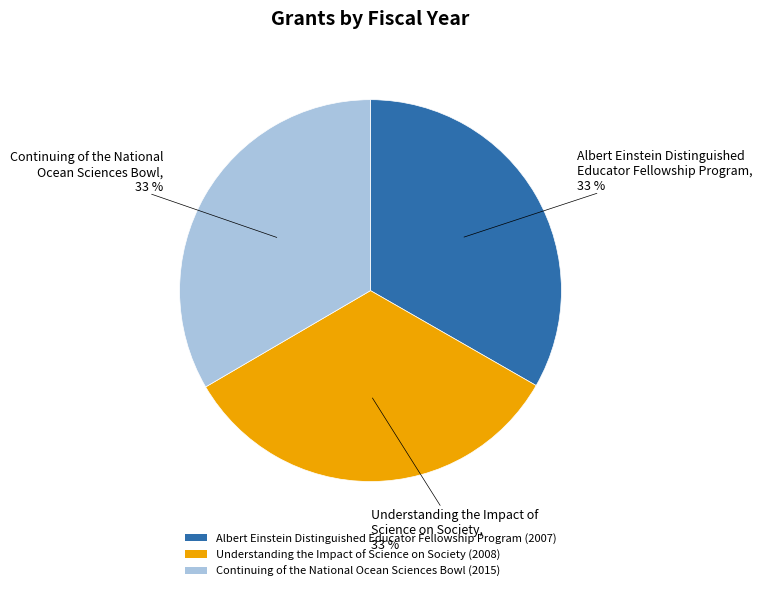

True or false: Continuing of the National Ocean Sciences Bowl (2015) accounts for 33% of the total.

True